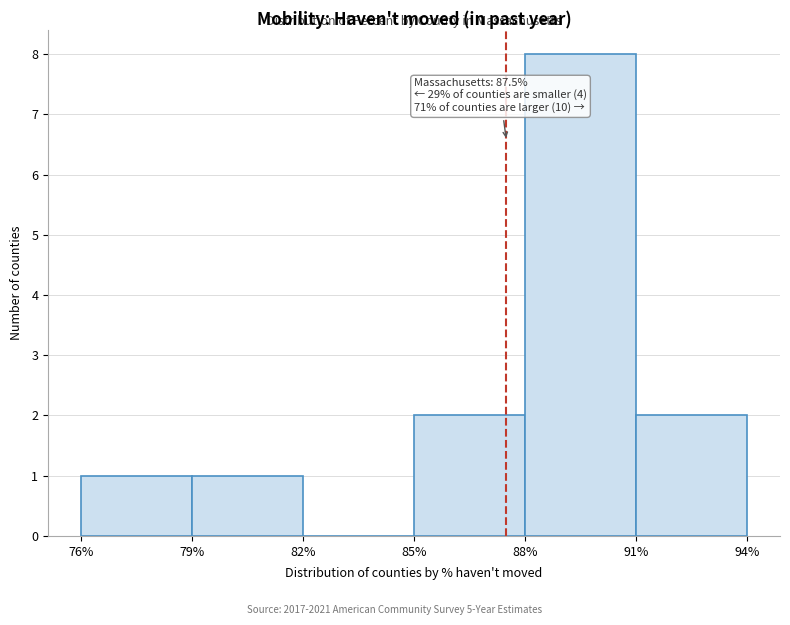

Which range on the x-axis has the tallest bar?

88% to 91%